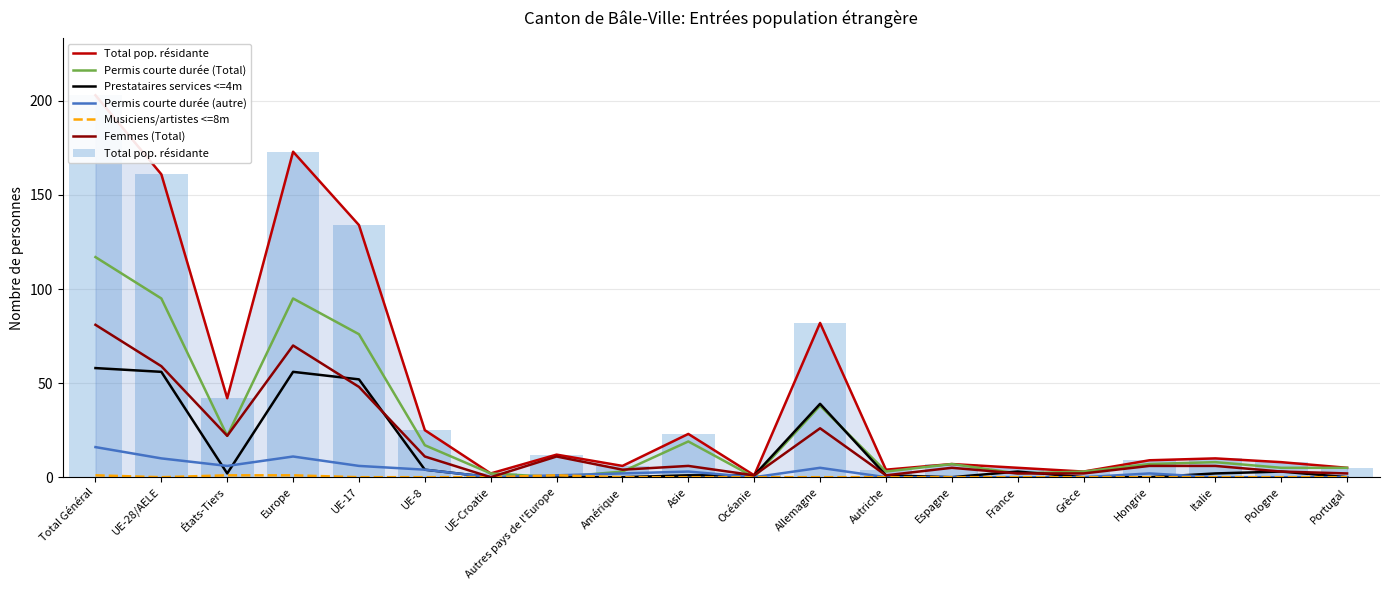

What are all the series names shown in the legend?

Total pop. résidante, Permis courte durée (Total), Prestataires services <=4m, Permis courte durée (autre), Musiciens/artistes <=8m, Femmes (Total)